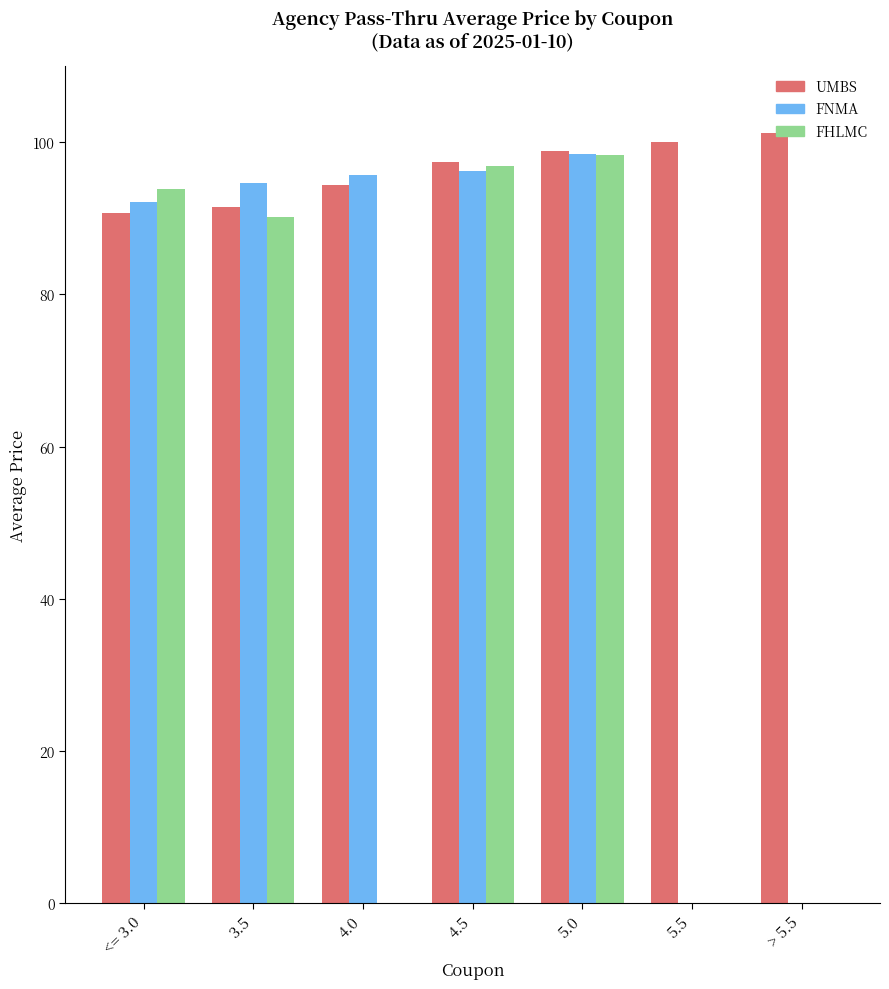

What are all the series names shown in the legend?

UMBS, FNMA, FHLMC